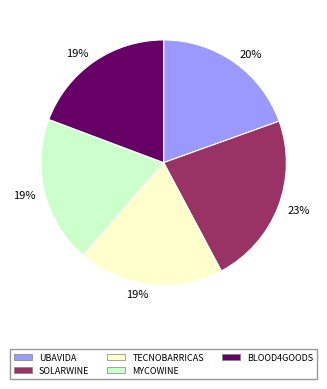

To the nearest percent, what is the difference between the largest and smallest slice percentages?

4%